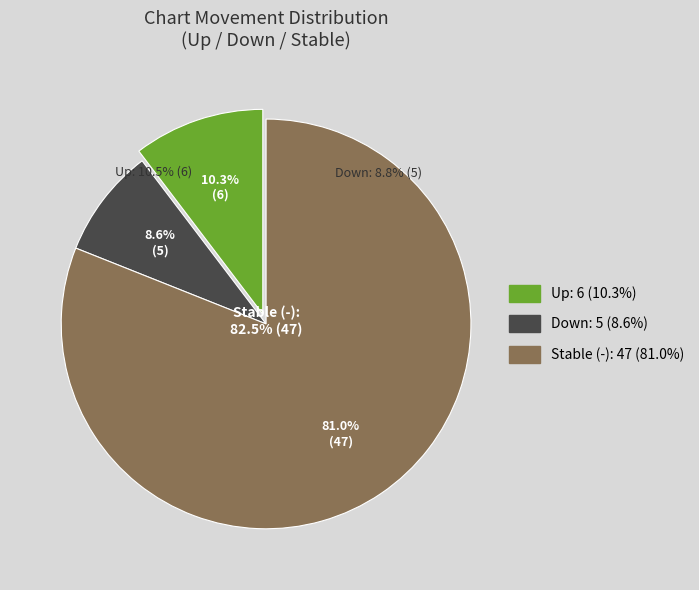

Is it true that - is 74% of the pie?

False